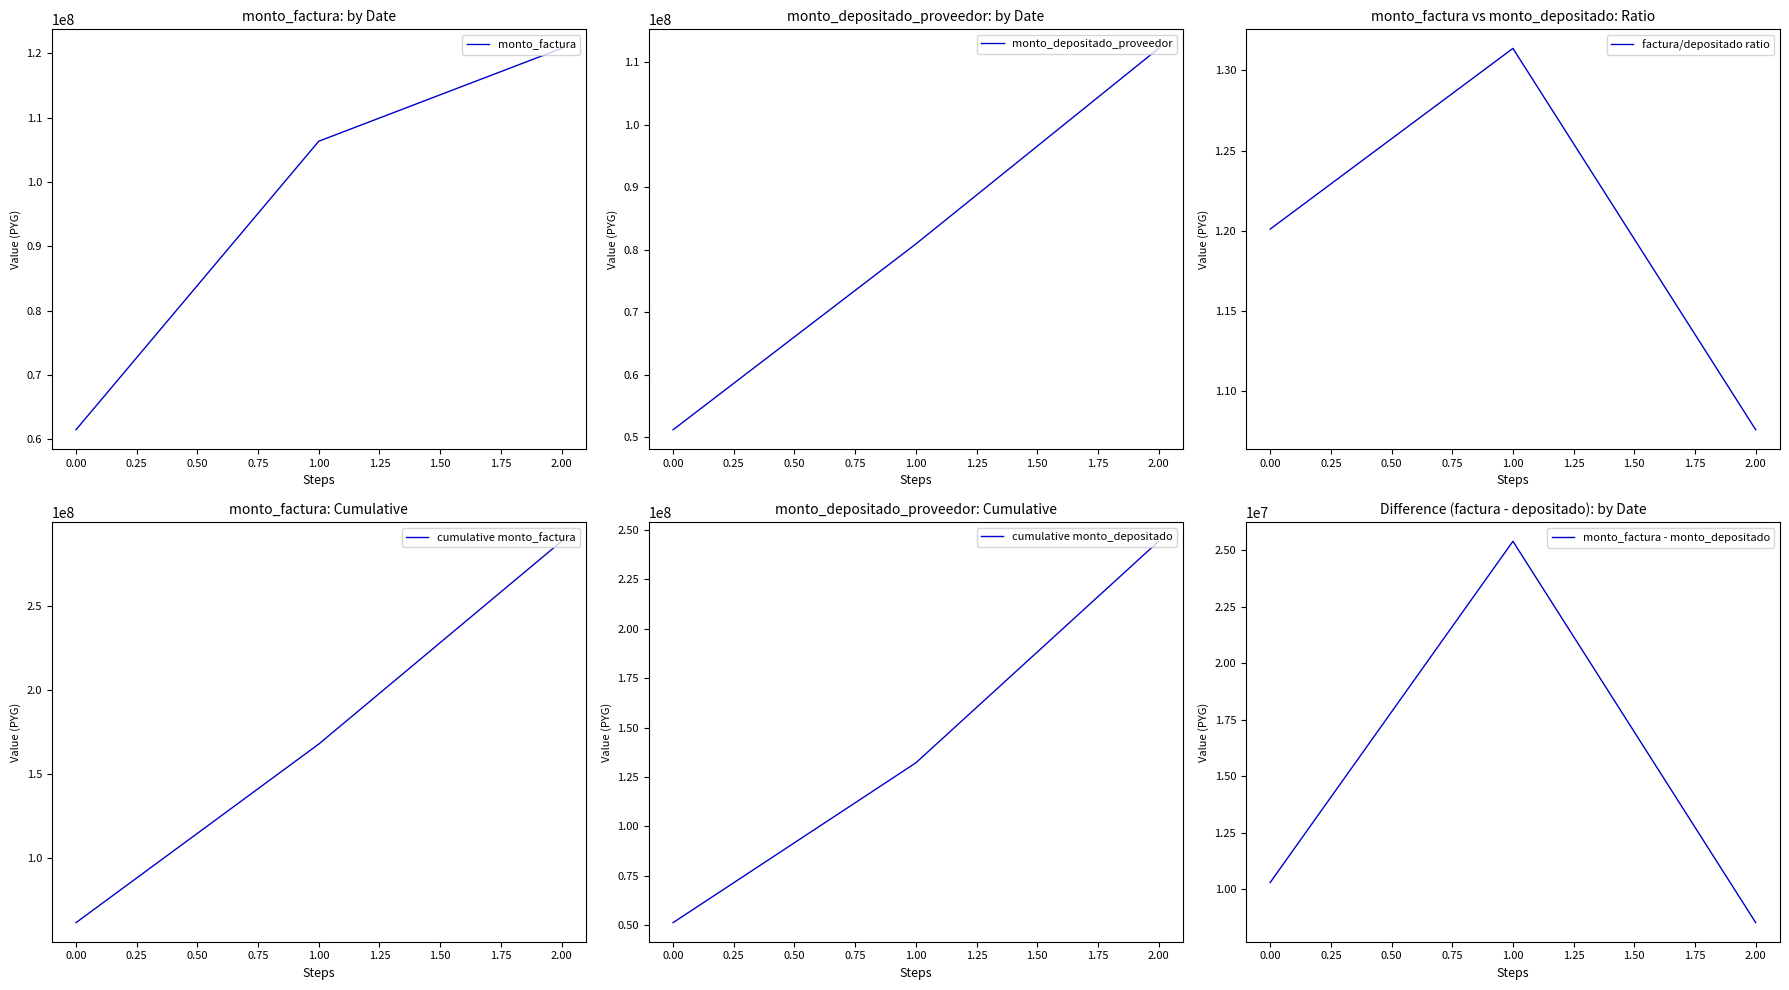

How many cumulative monto_factura values are between 61505000 and 288561000?

3